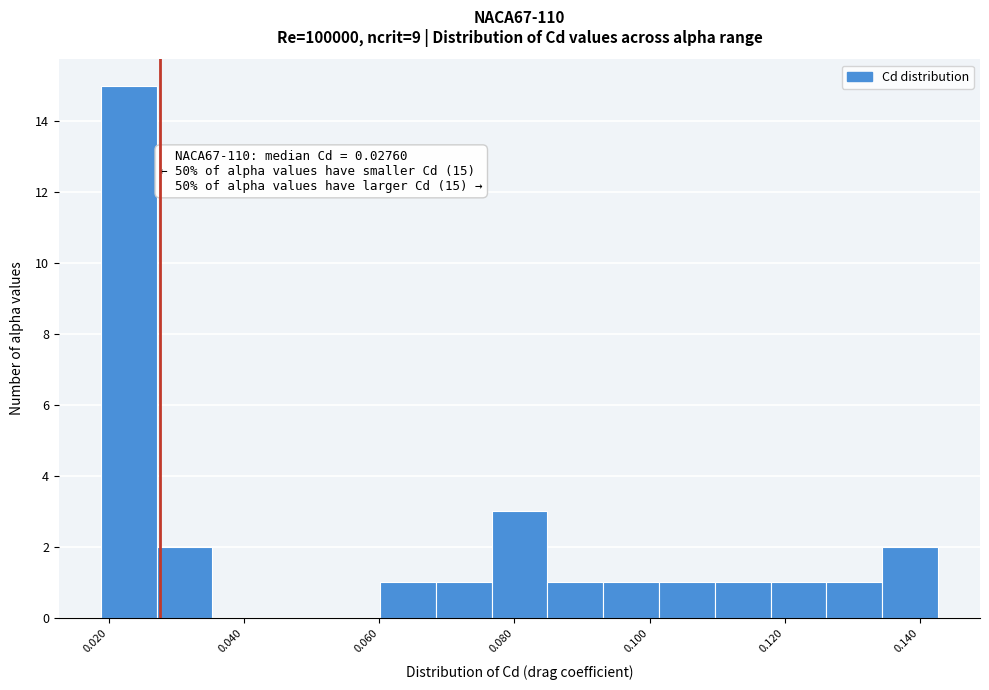

Over which range of the x-axis is the bar tallest?

0.018 to 0.028